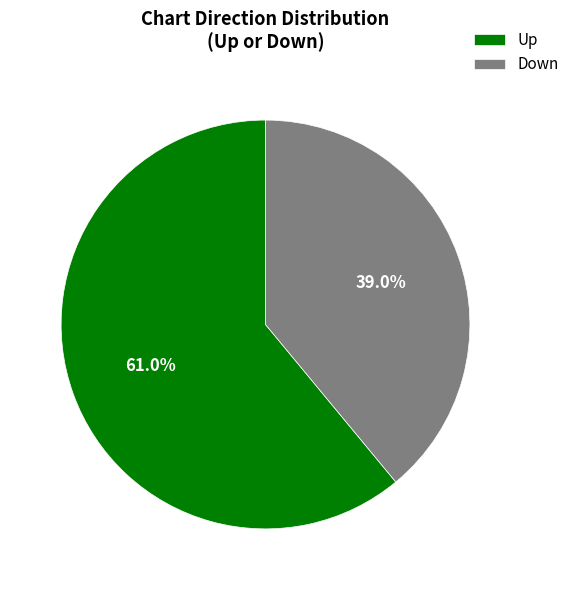

What is the ratio of the value at Down to the value at Up?

0.6